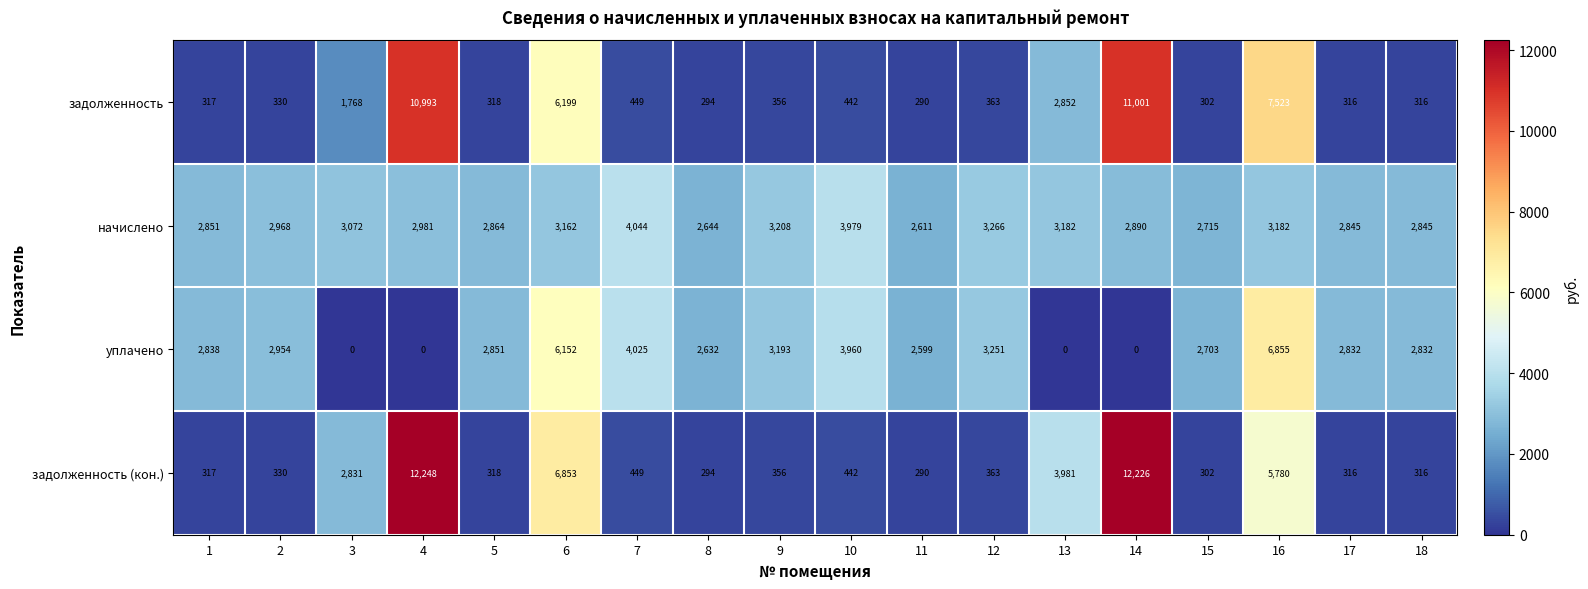

Is it true that уплачено equals 2599 at 11?

True